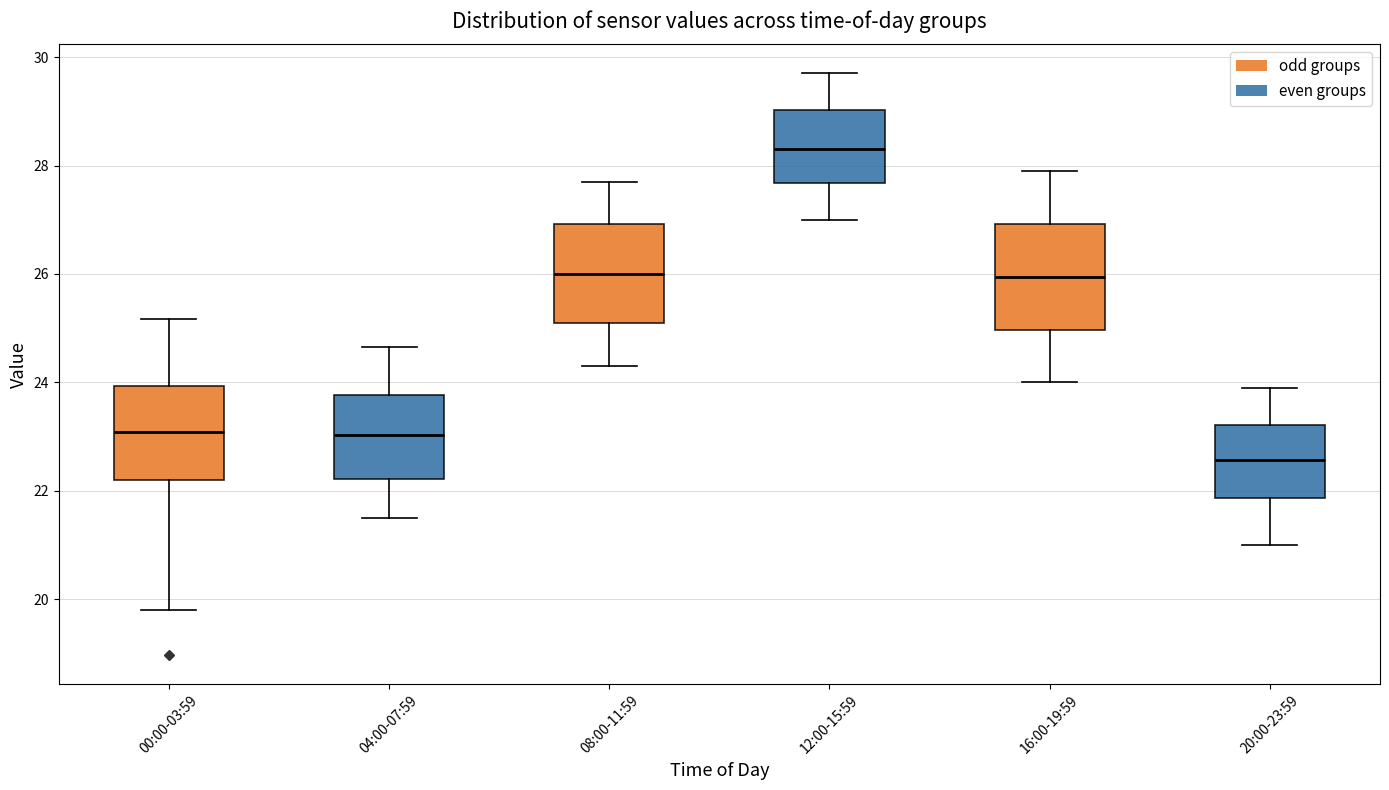

Reading left to right, read every box against the y-axis: the position of its median line, the range the box covers, and the ends of its whiskers. The values are not printed on the chart, so give them approximately, as read against the axis.

00:00-03:59: median 23.0, box 22.2 to 24.0, whiskers 19.8 to 25.2
04:00-07:59: median 23.0, box 22.2 to 23.8, whiskers 21.6 to 24.6
08:00-11:59: median 26.0, box 25.2 to 27.0, whiskers 24.4 to 27.8
12:00-15:59: median 28.4, box 27.6 to 29.0, whiskers 27.0 to 29.8
16:00-19:59: median 26.0, box 25.0 to 27.0, whiskers 24.0 to 28.0
20:00-23:59: median 22.6, box 21.8 to 23.2, whiskers 21.0 to 24.0